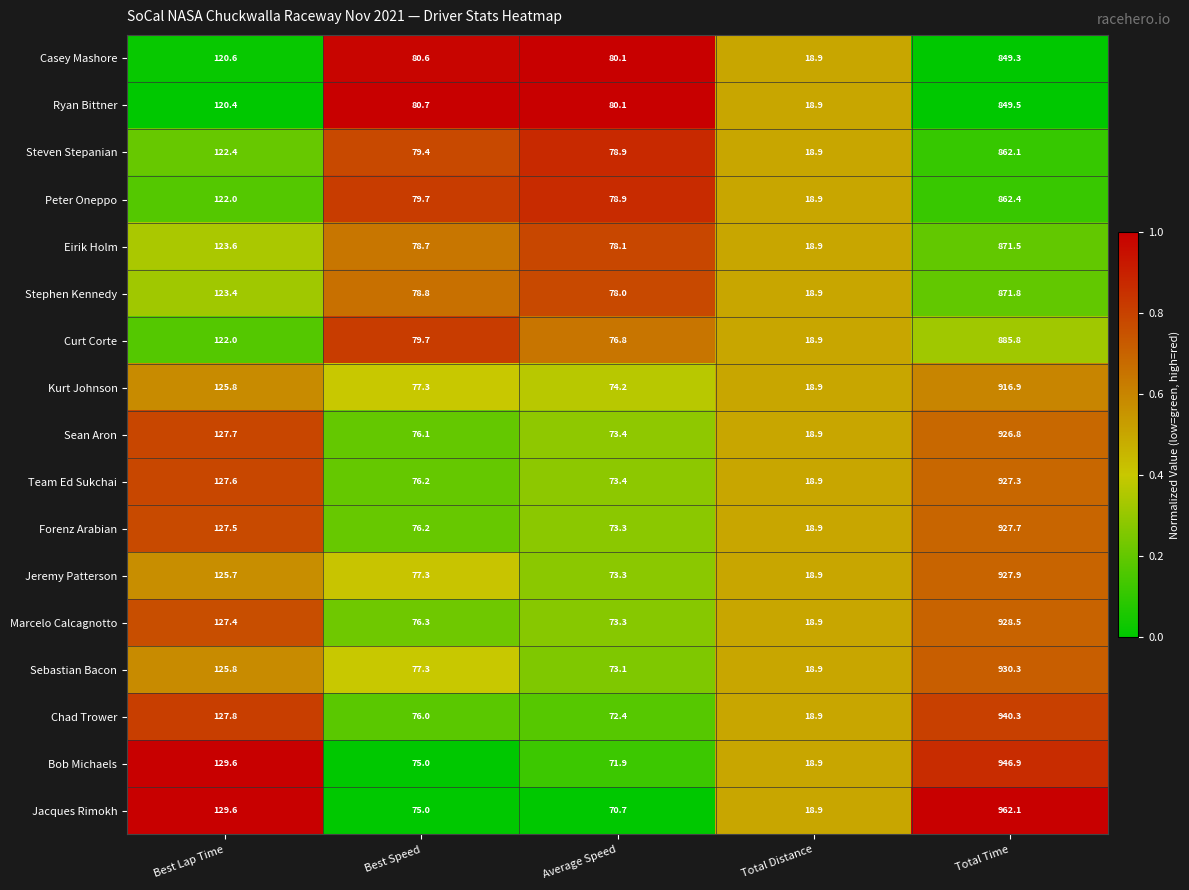

At which category does the chart reach its peak across all series?

Total Time